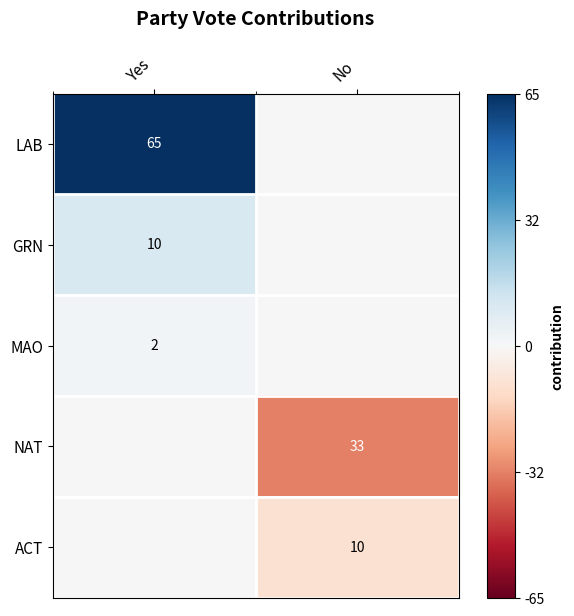

The LAB series shows 65 at Yes. True or false?

True